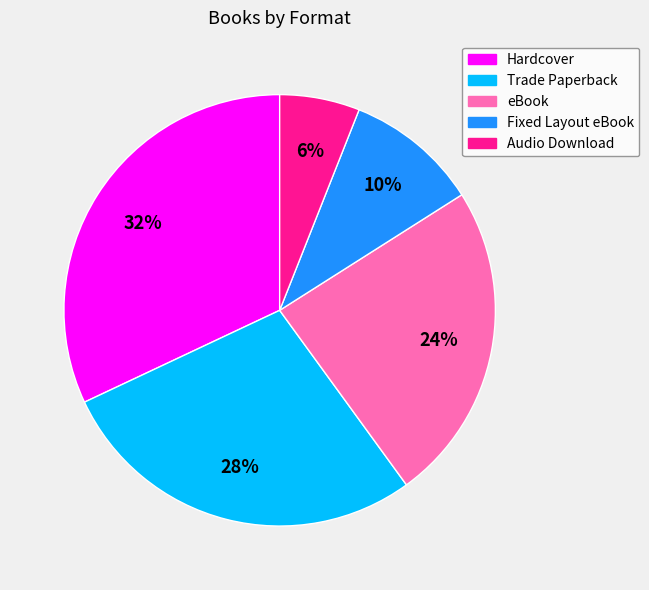

Rank the categories by value from highest to lowest.

Hardcover, Trade Paperback, eBook, Fixed Layout eBook, Audio Download